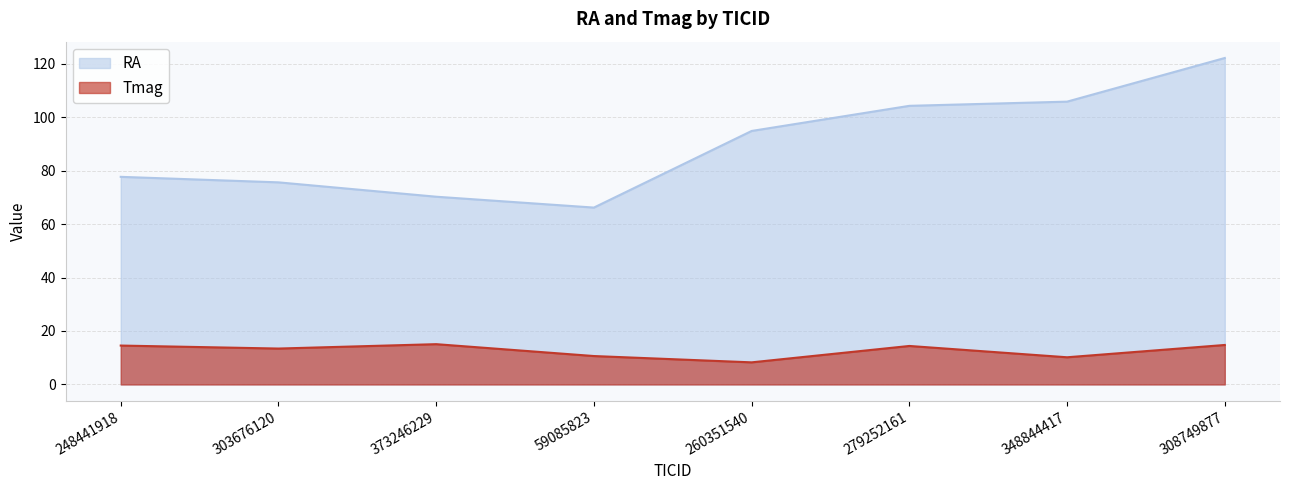

True or false: RA has a value of 66.2 at 59085823.

True